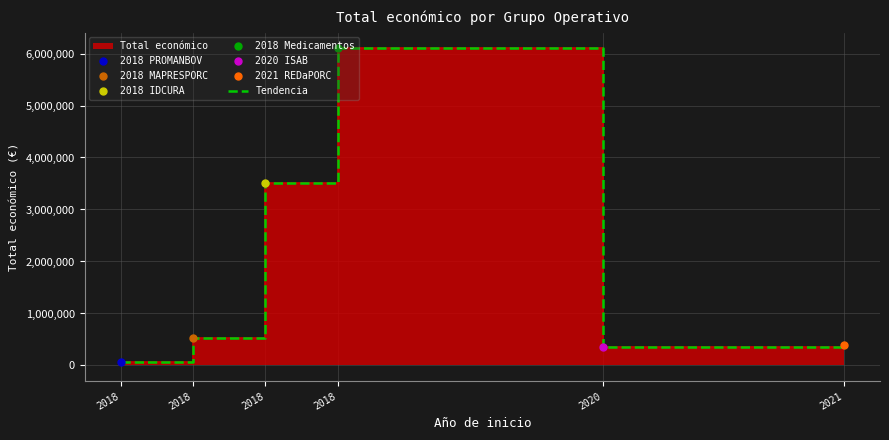

What is the change in value from 2018 to 2020?

-3159162